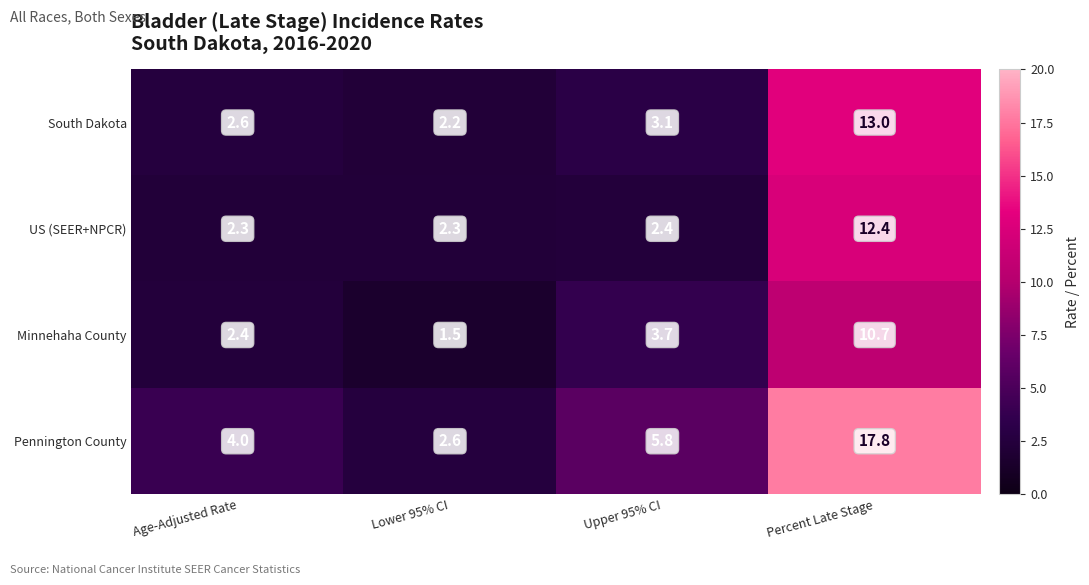

At Lower 95% CI, list the series in order from largest to smallest.

Pennington County, US (SEER+NPCR), South Dakota, Minnehaha County